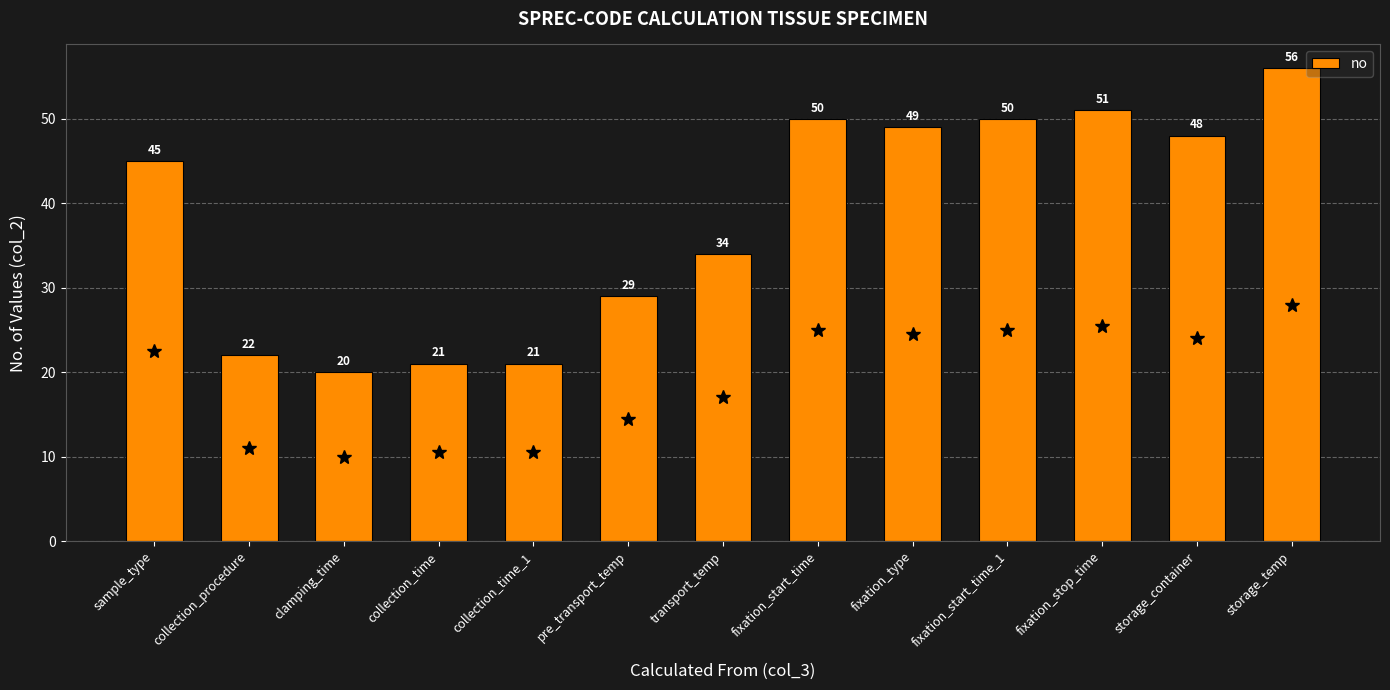

What is the difference between the second highest and minimum values?

31